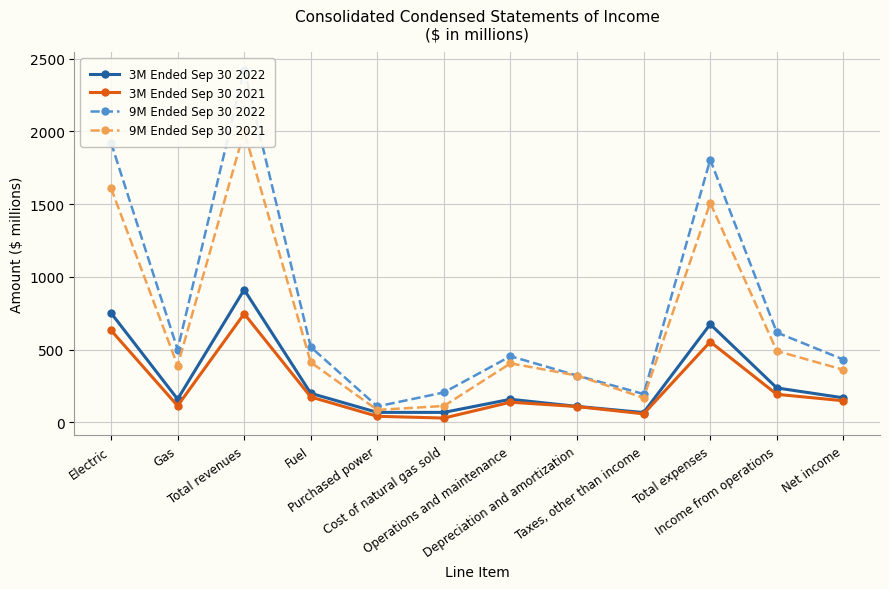

Which series has the widest spread of values?

9M Ended Sep 30 2022